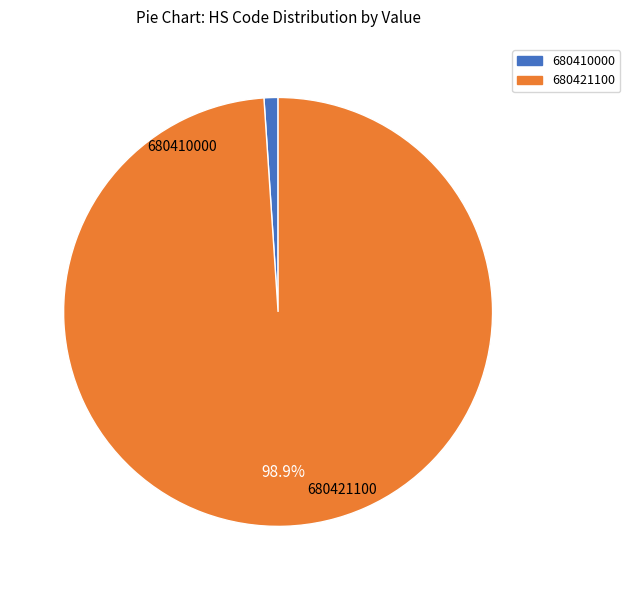

To the nearest percent, what is the difference between the largest and smallest slice percentages?

98%